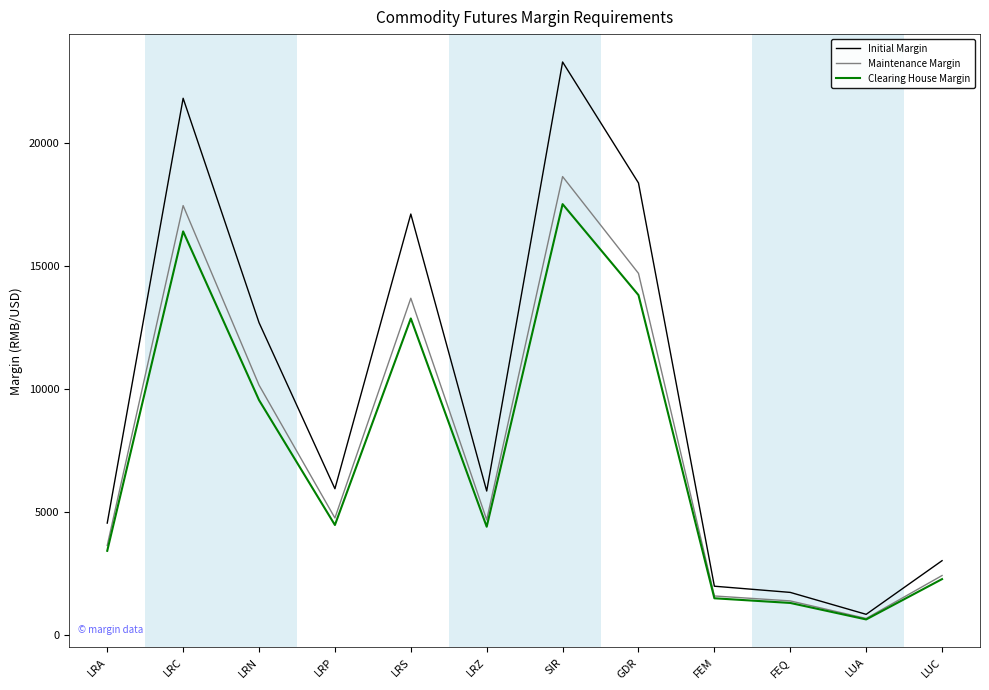

Rank the series by their average value, from lowest to highest.

Clearing House Margin, Maintenance Margin, Initial Margin